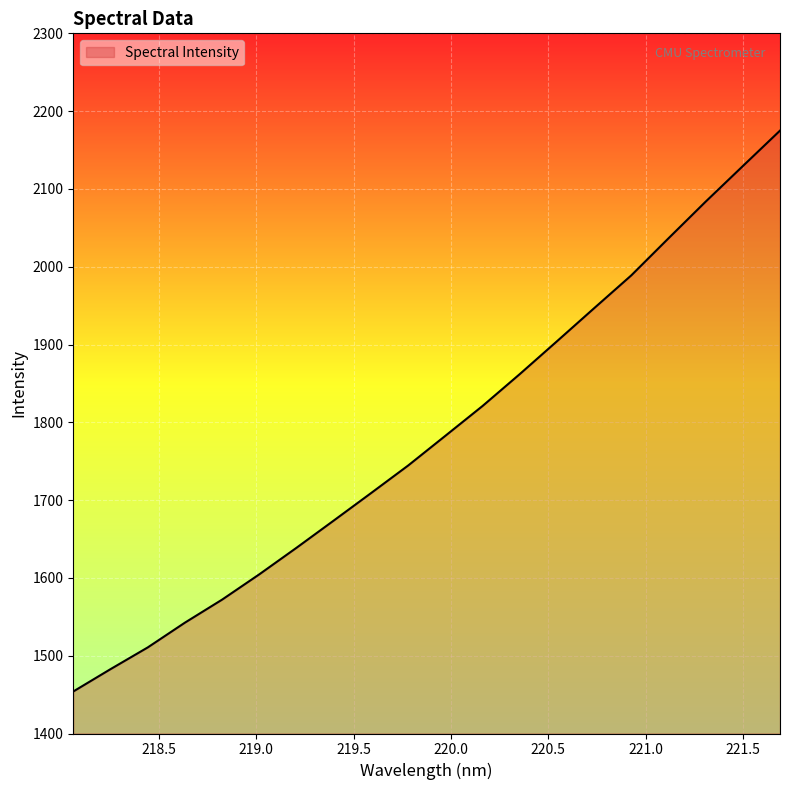

What is the difference between the maximum and minimum values?

720.9